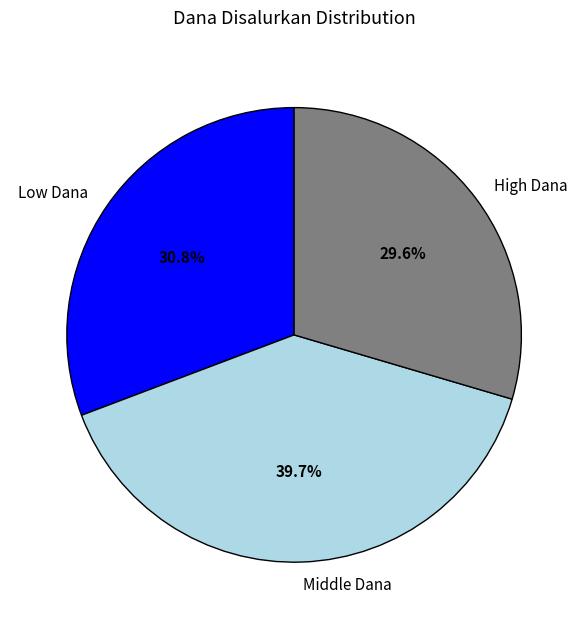

Which slice is the largest?

Middle Dana